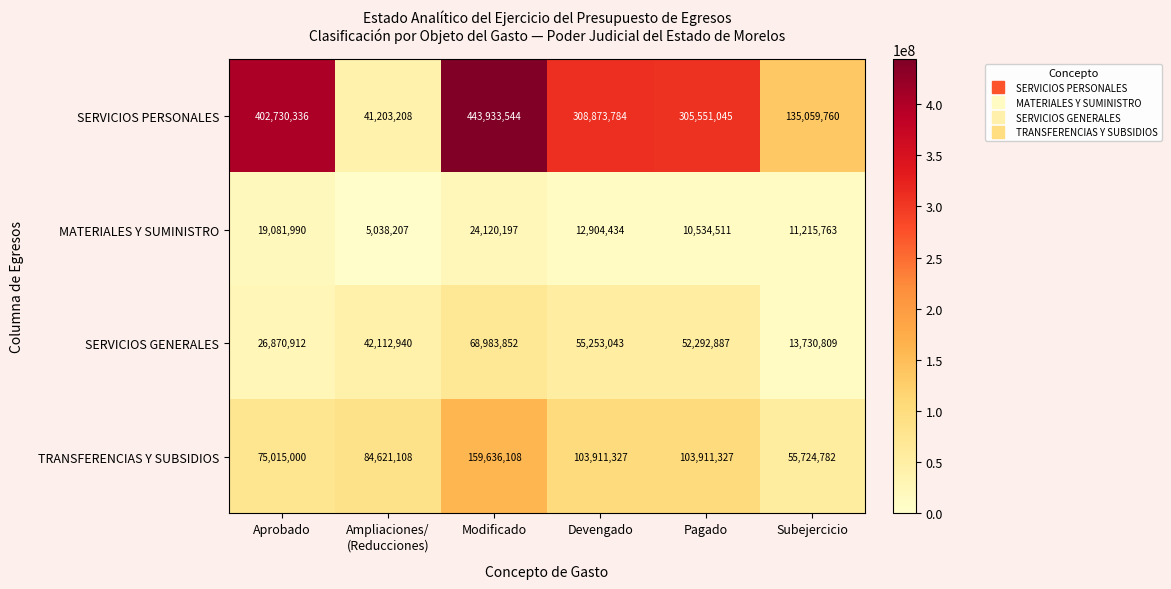

What is the difference between the highest and lowest values at Aprobado?

383648346